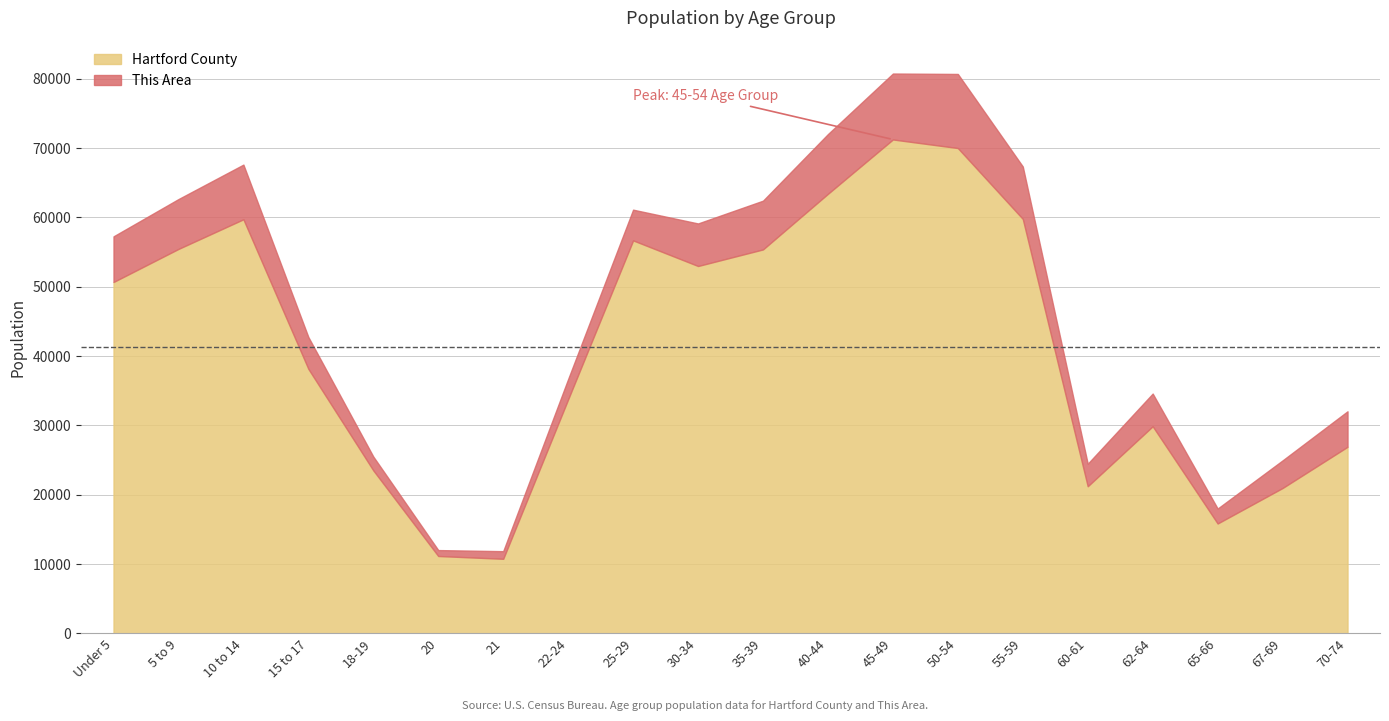

The value of This Area at 18-19 is 72. True or false?

False